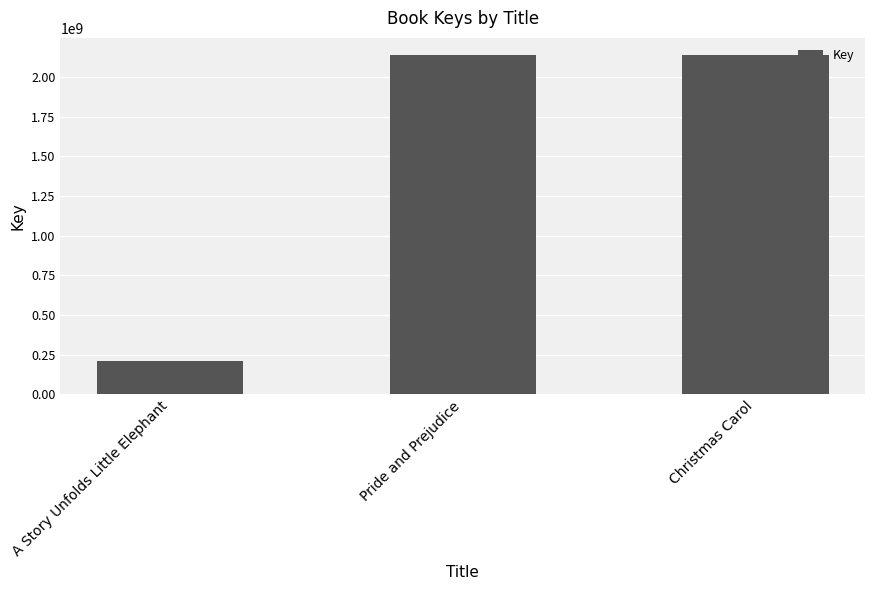

At which label is the value closest to 1173682084?

Pride and Prejudice